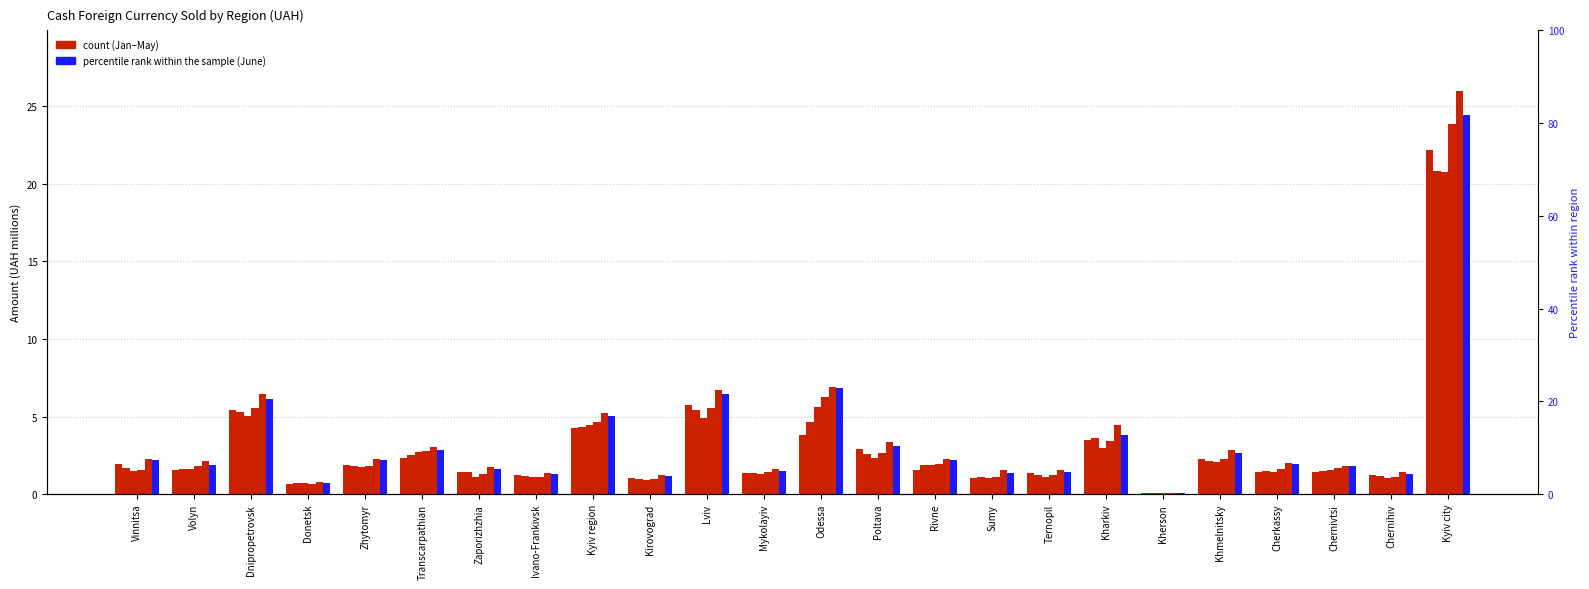

Which series changed the most between Zaporizhzhia and Poltava?

May